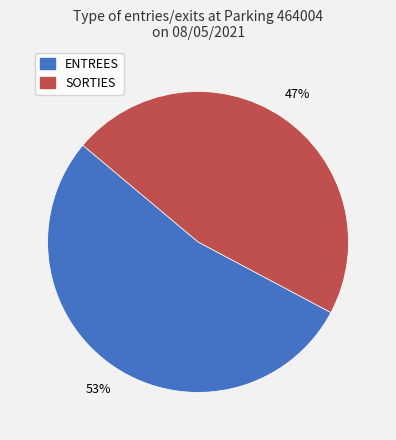

Is the sum of ENTREES and SORTIES greater than half?

Yes